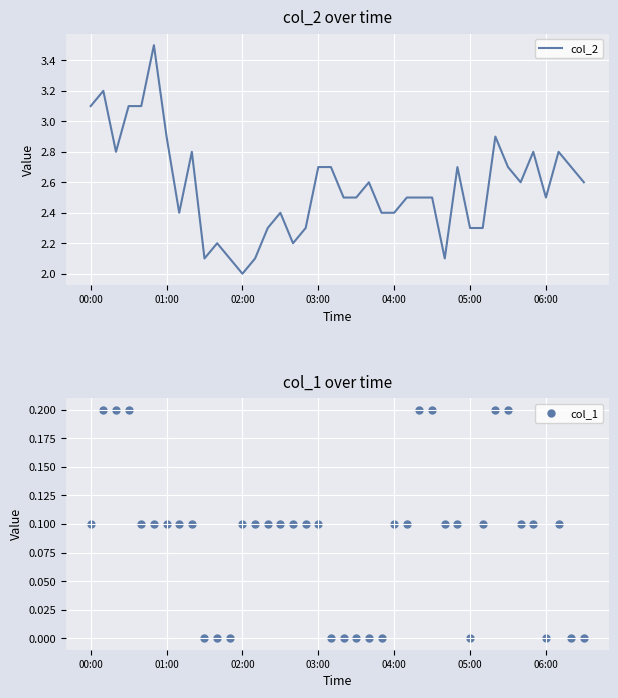

What is the minimum value for col_2?

2.0